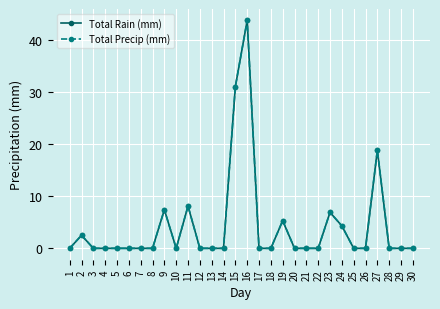

What is the highest value of the Total Precip (mm) series?

43.7